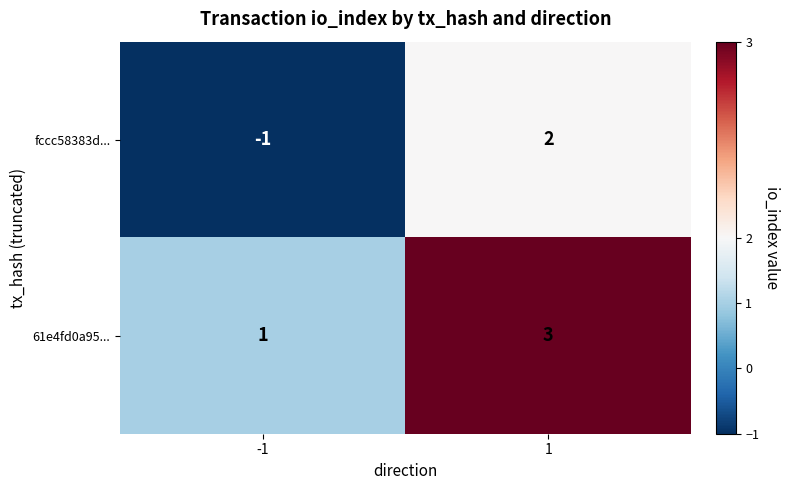

What is the sum of all 61e4fd0a95... values?

4